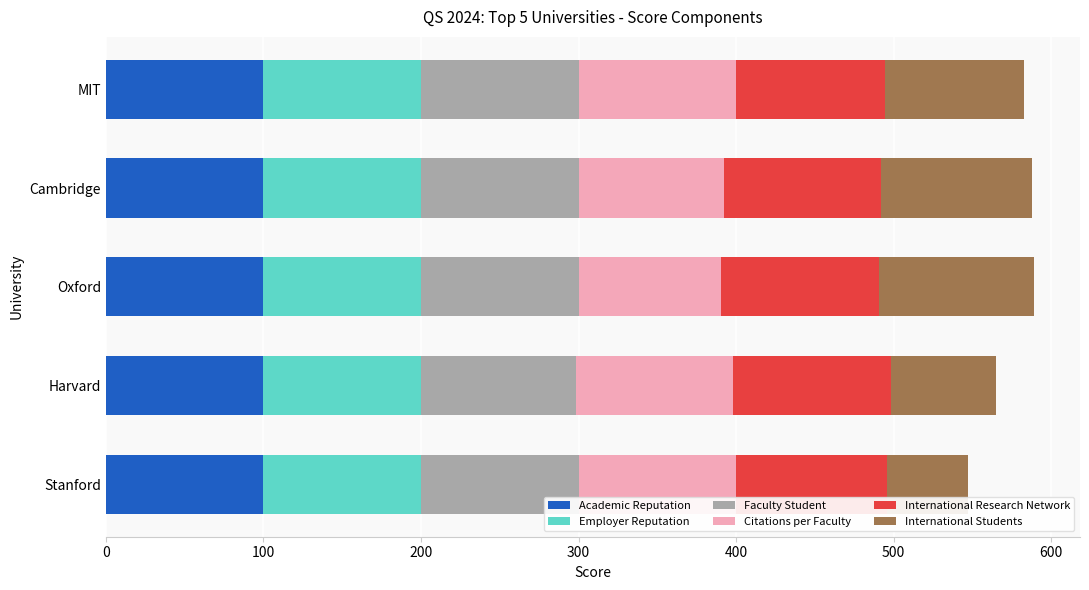

What is the average value of the Academic Reputation series?

100.0